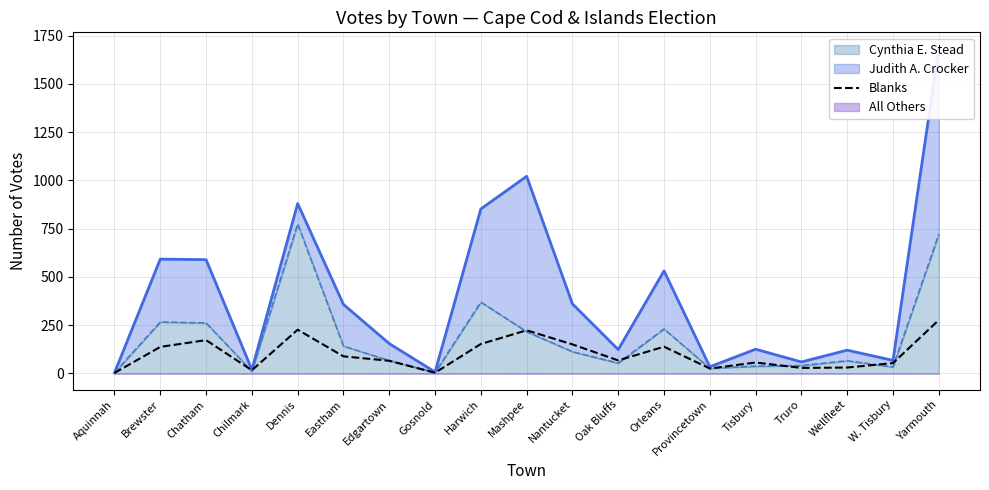

True or false: the data shows 21 at Eastham.

False